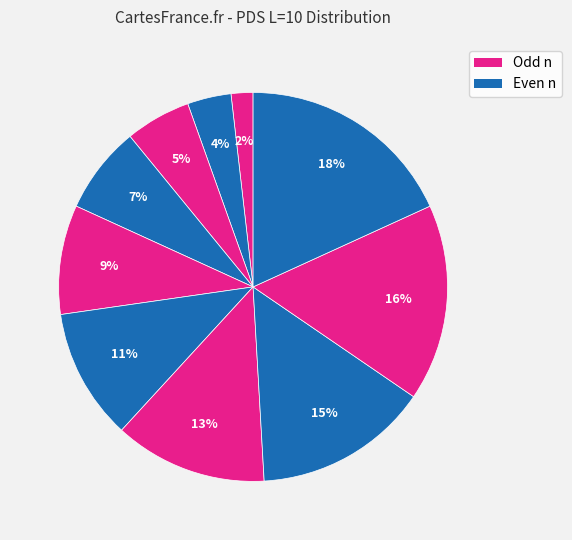

How many slices are in this pie chart?

10